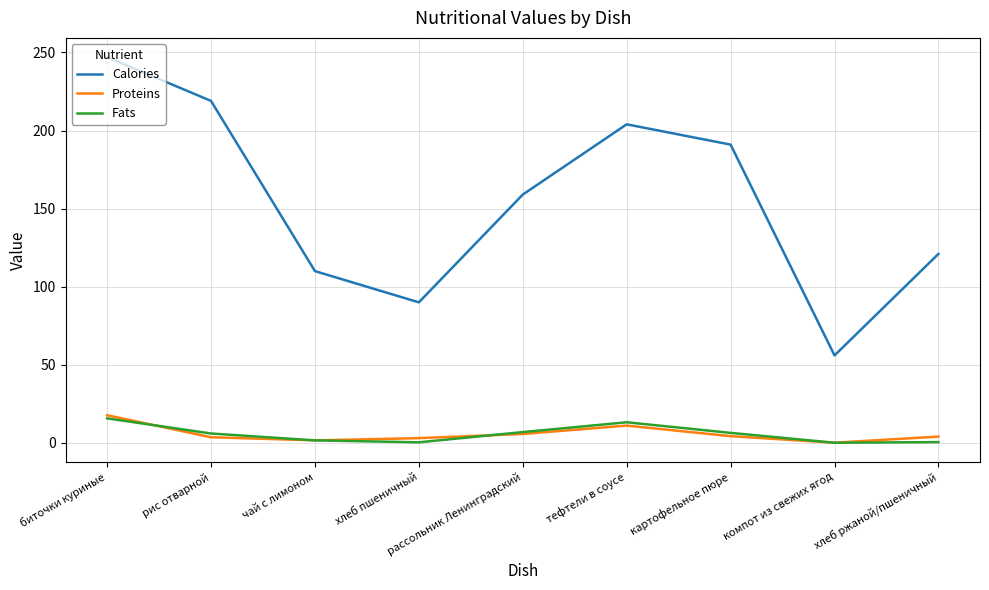

Is it true that Calories equals 204.0 at тефтели в соусе?

True